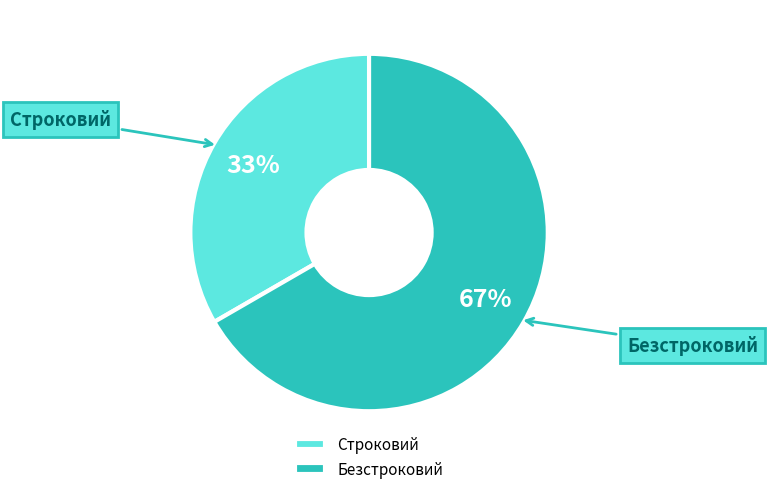

Rank the categories by value from lowest to highest.

Строковий, Безстроковий